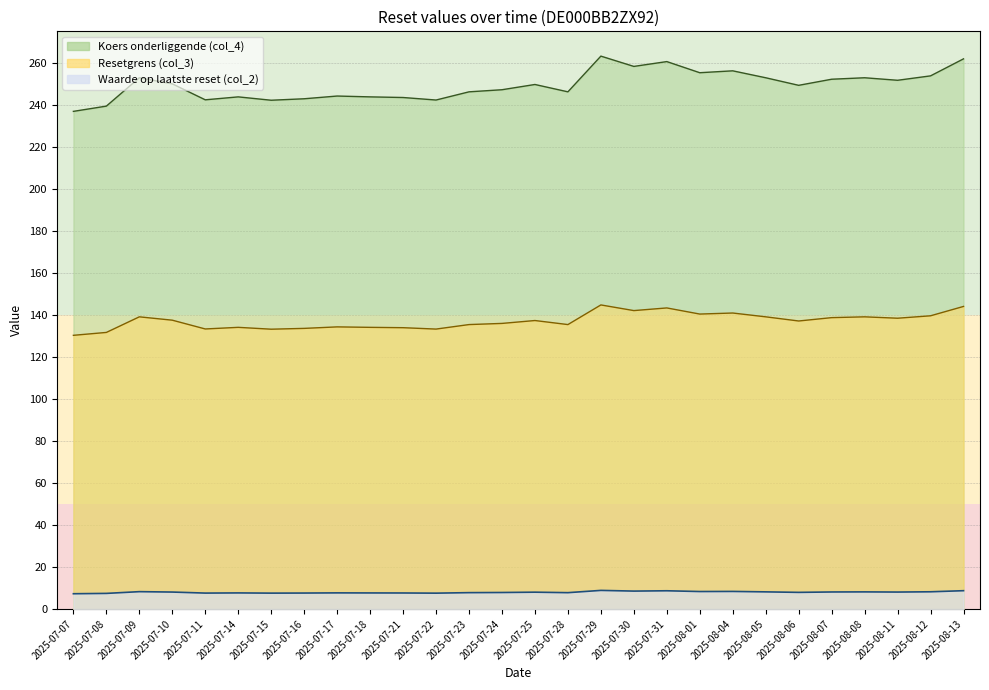

True or false: Resetgrens (col_3) and Koers onderliggende (col_4) cross at least once.

False